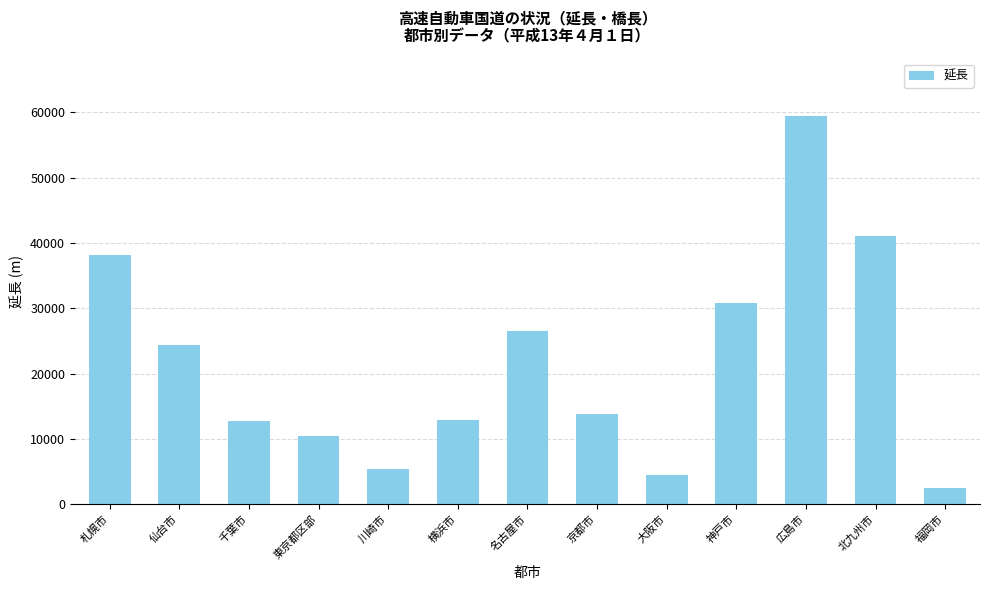

What is the sum of the values at 横浜市 and 札幌市?

51110